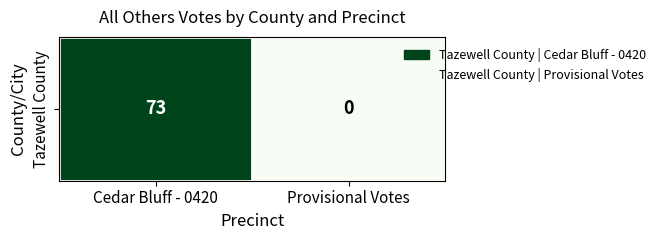

Between Cedar Bluff - 0420 and Provisional Votes, which is larger?

Cedar Bluff - 0420